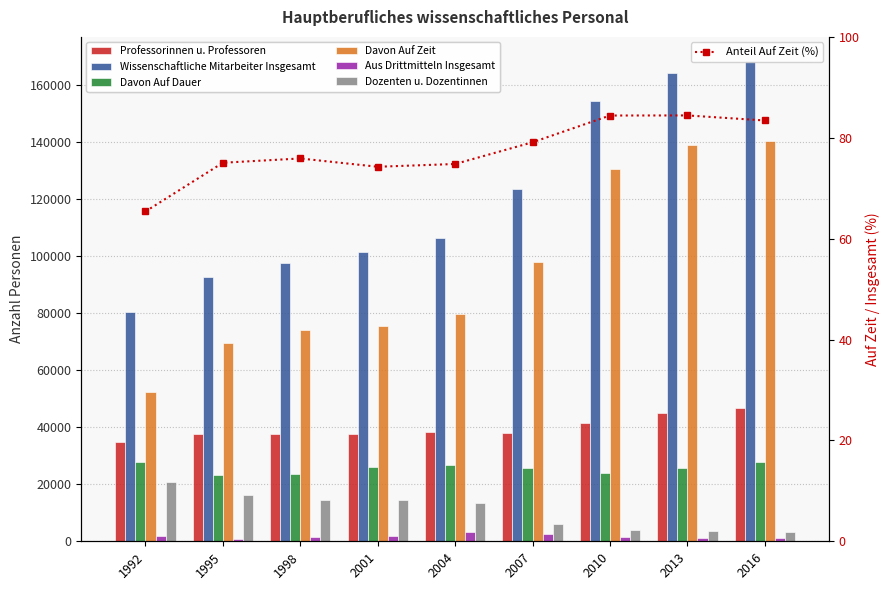

At how many categories does at least one series exceed 97430?

7